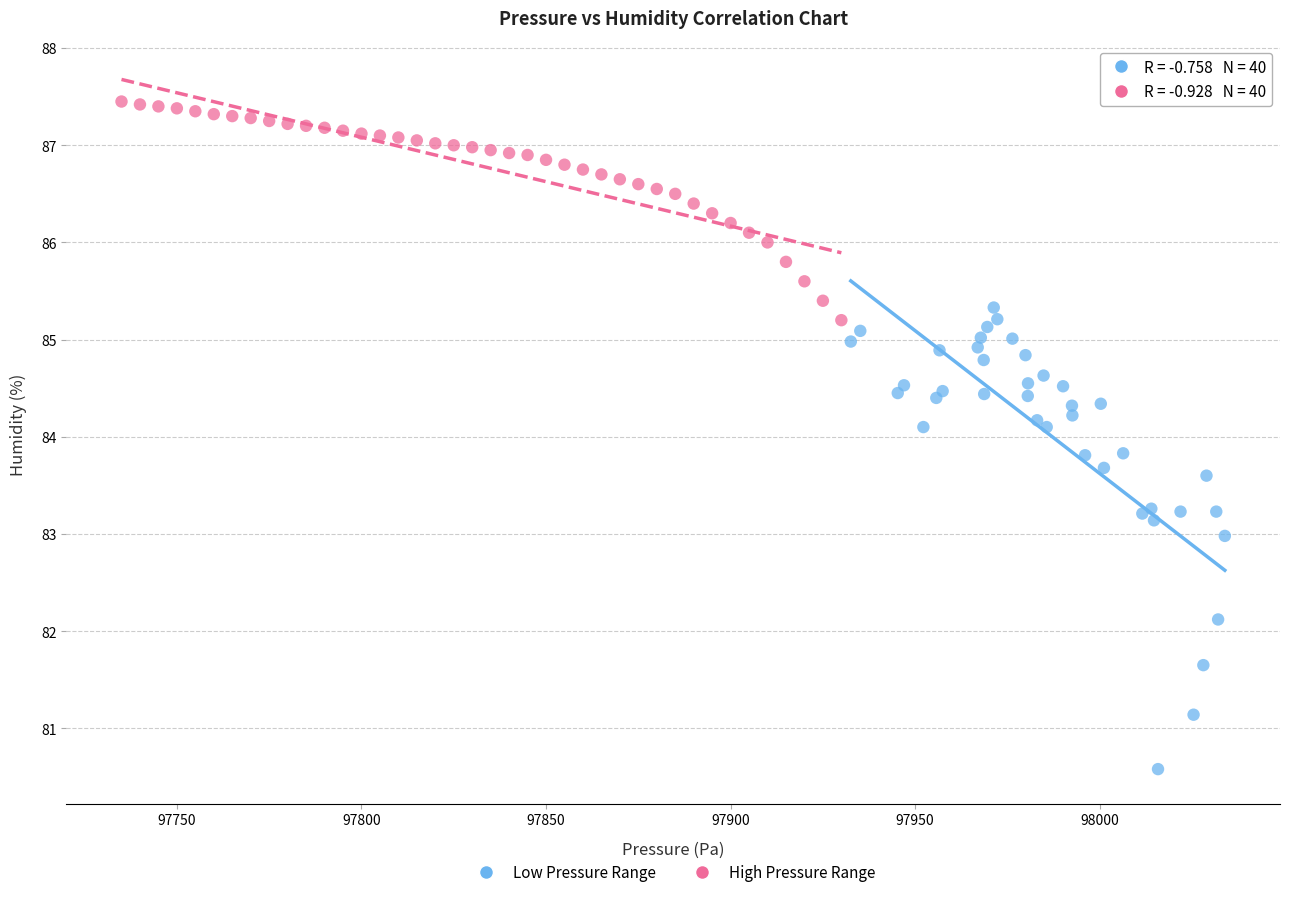

Which series contains the highest Y value?

High Pressure Range